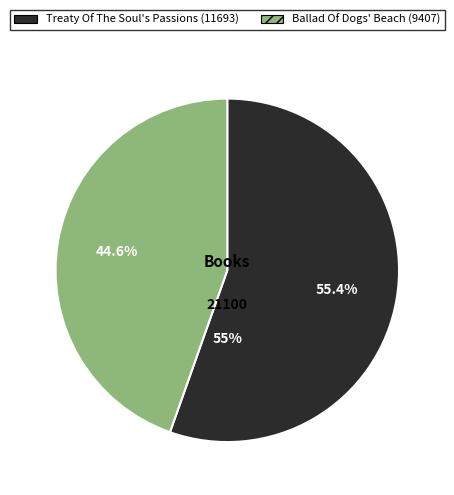

Is it true that Ballad Of Dogs' Beach is 45% of the pie?

True